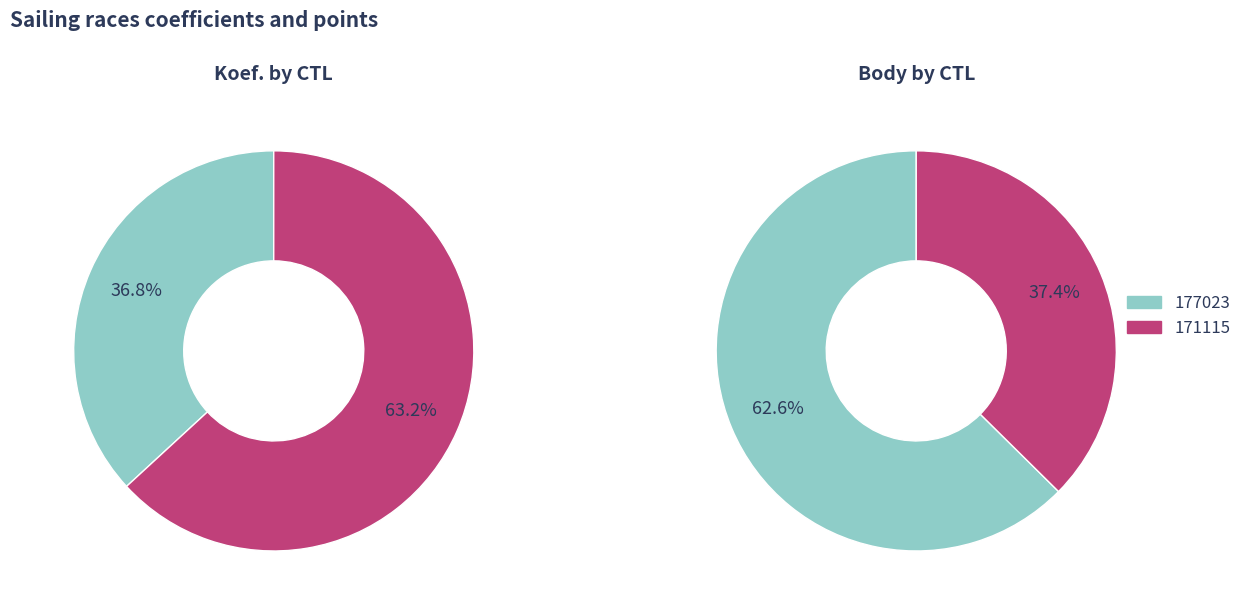

How many slices are in this pie chart?

2